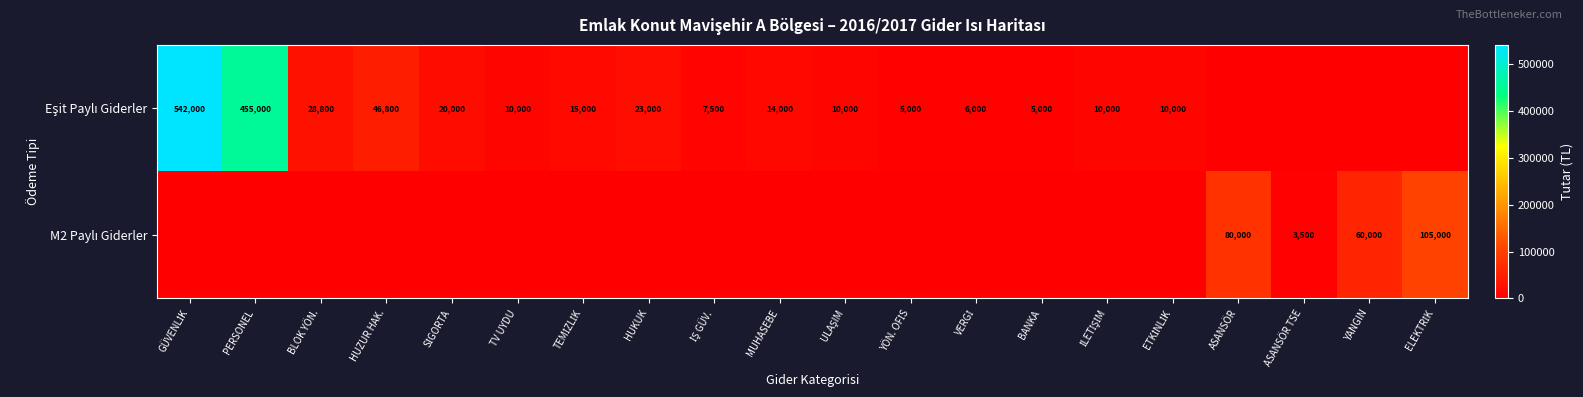

Rank the series at BANKA from highest to lowest value.

Eşit Paylı Giderler, M2 Paylı Giderler